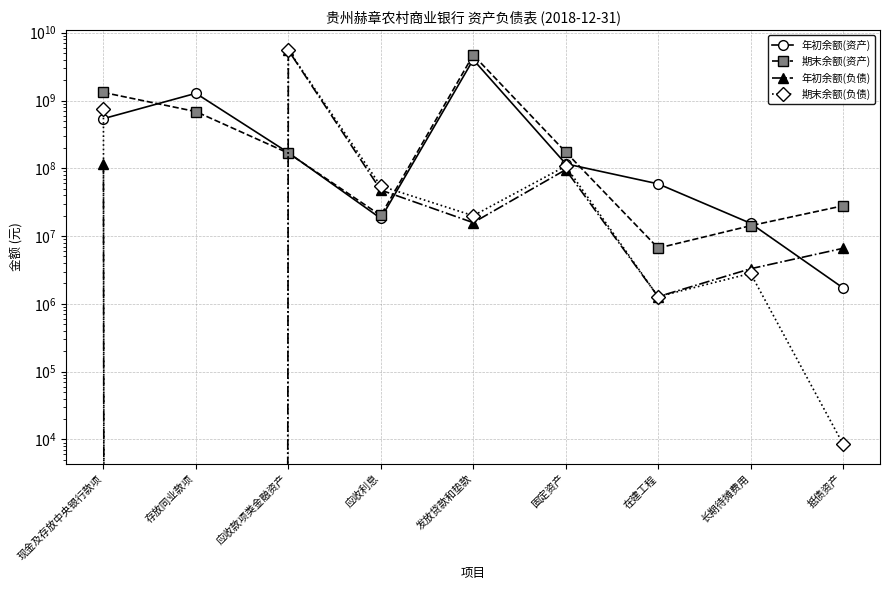

What value does the 期末余额(资产) series have at 在建工程?

6654613.9